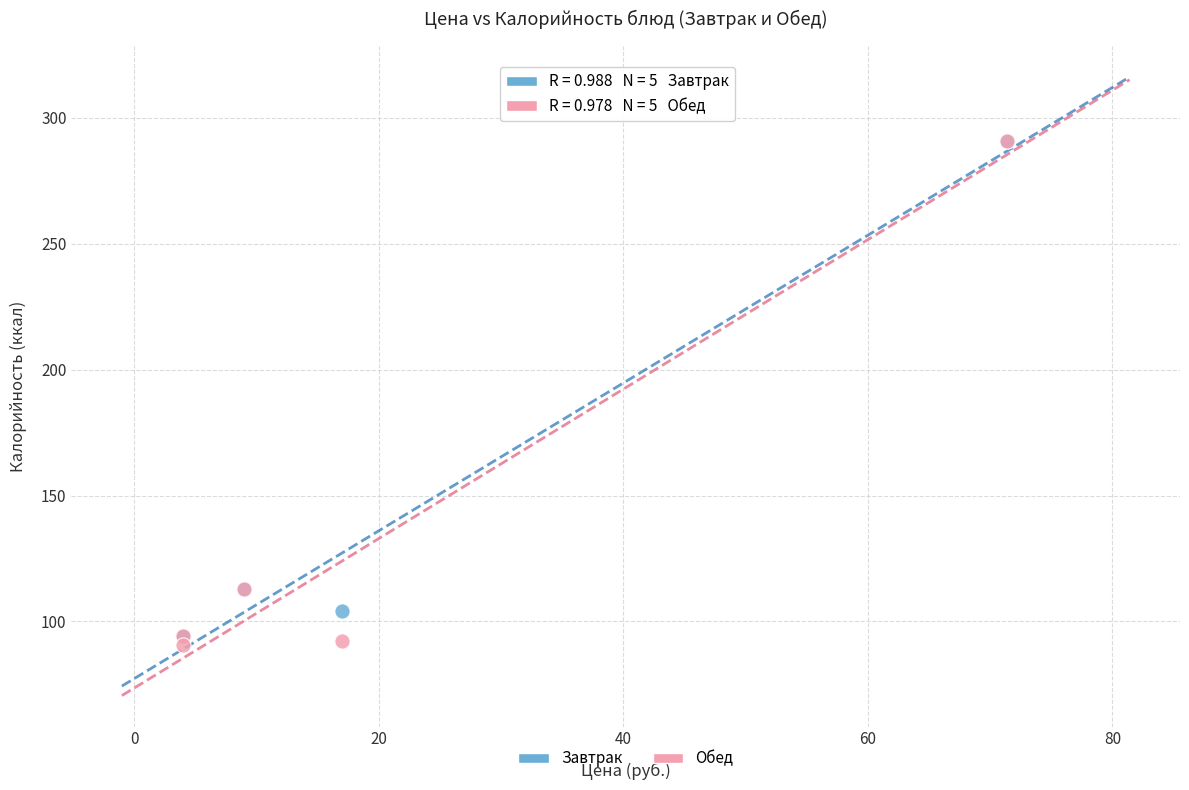

Which series has the largest Y range (max minus min)?

Обед